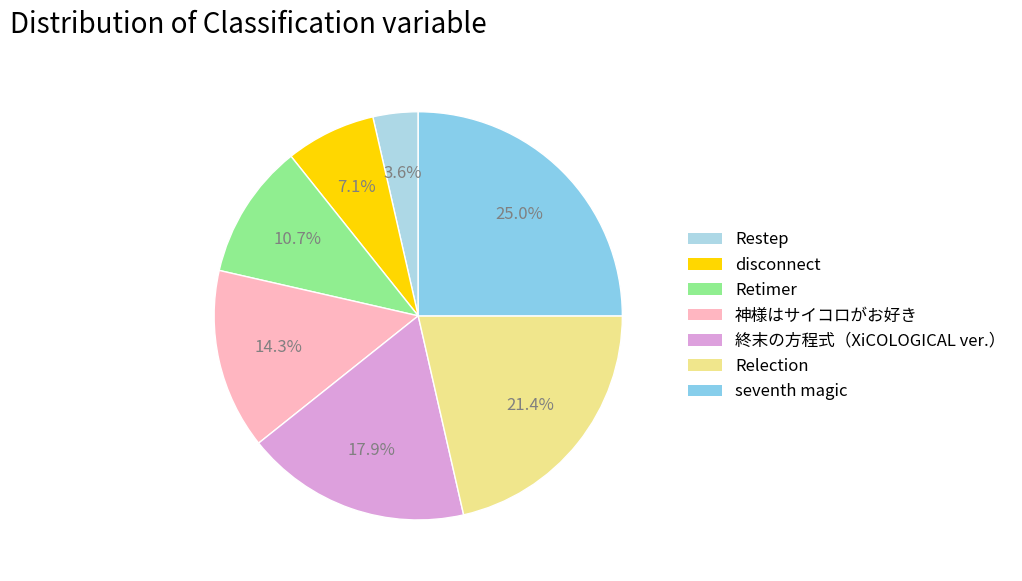

To the nearest percent, what is the difference between the largest and smallest slice percentages?

21%